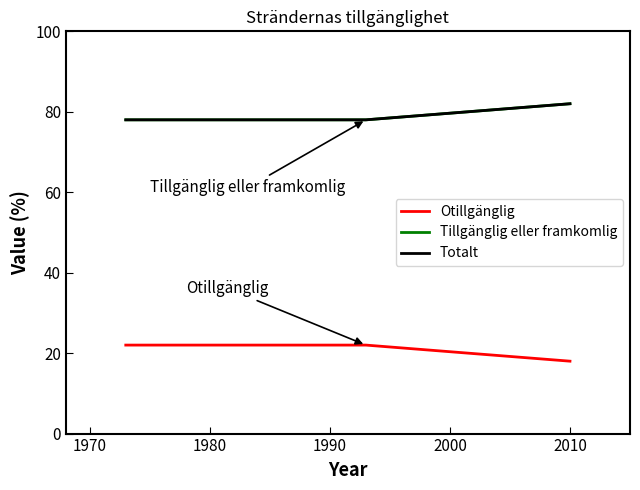

Does the chart have visible grid lines?

No